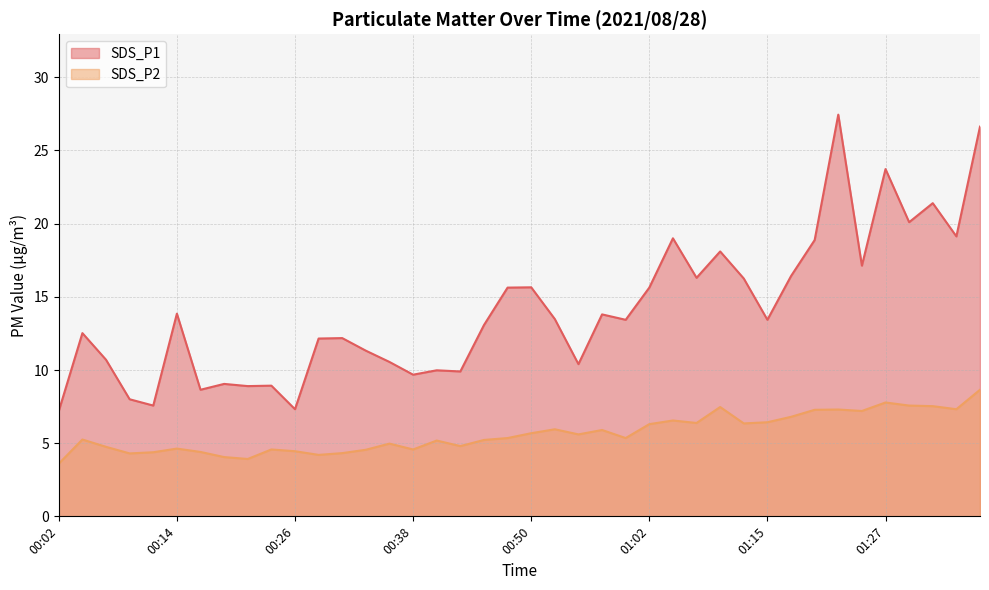

True or false: SDS_P1 has more than 2 points higher than both neighbors.

True